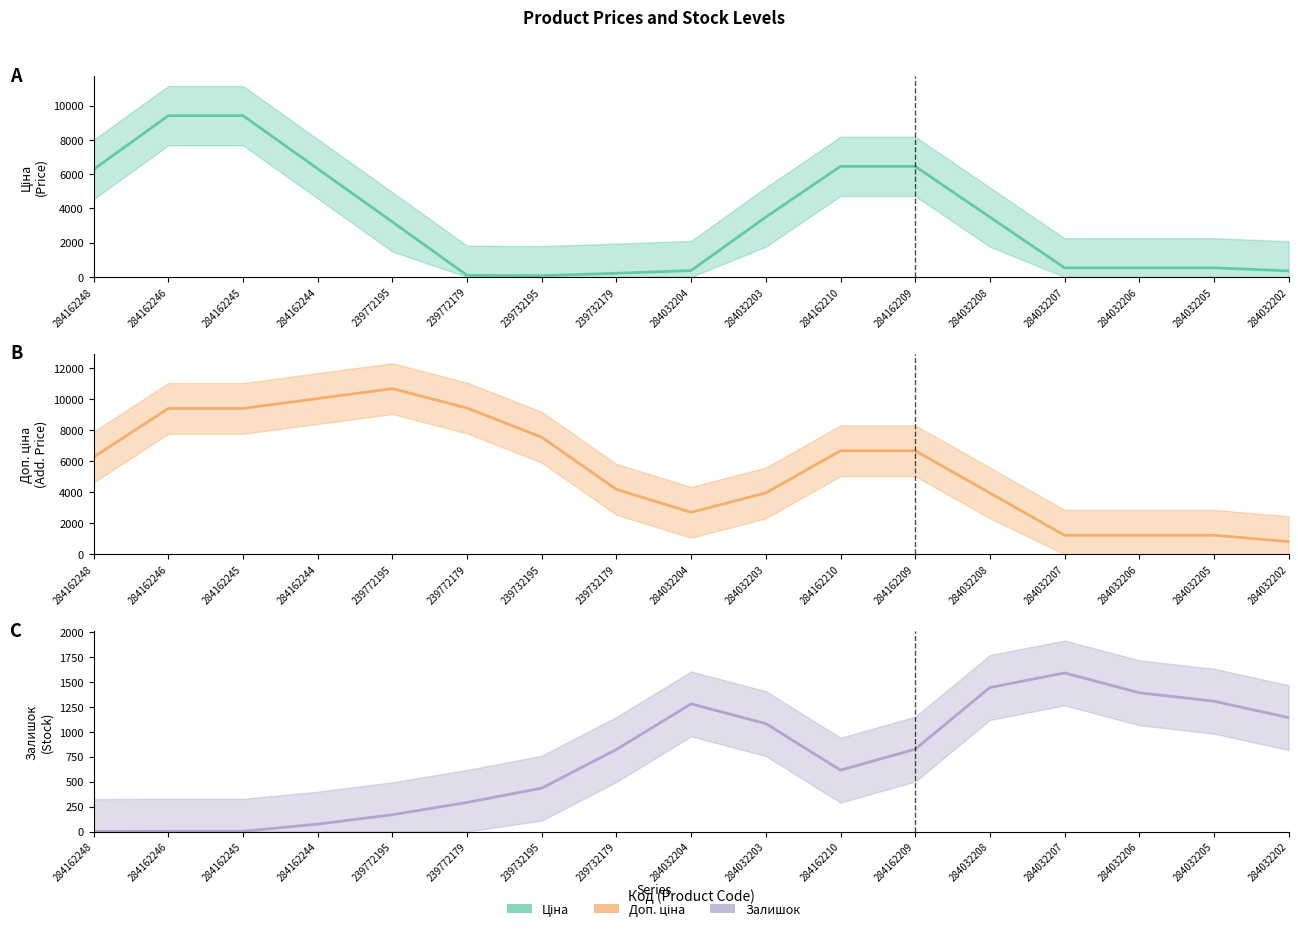

At 239732195, list the series in order from smallest to largest.

Ціна (trend), Залишок (trend), Доп. ціна (trend)